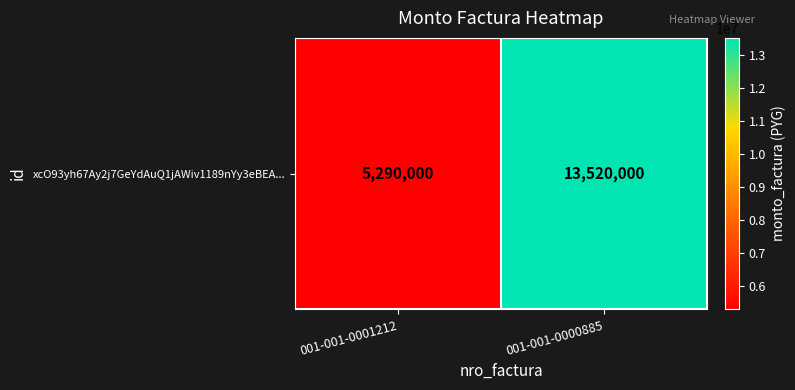

Is it true that the value at 001-001-0001212 is 5290000?

True